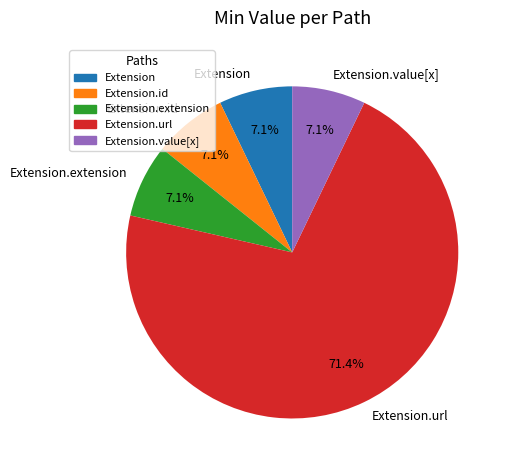

Count the number of slices in the pie.

5